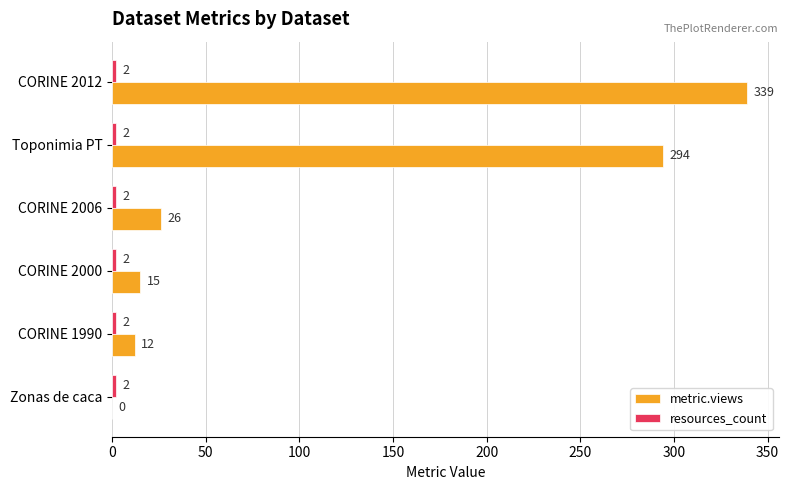

Count the number of categories in the chart.

6